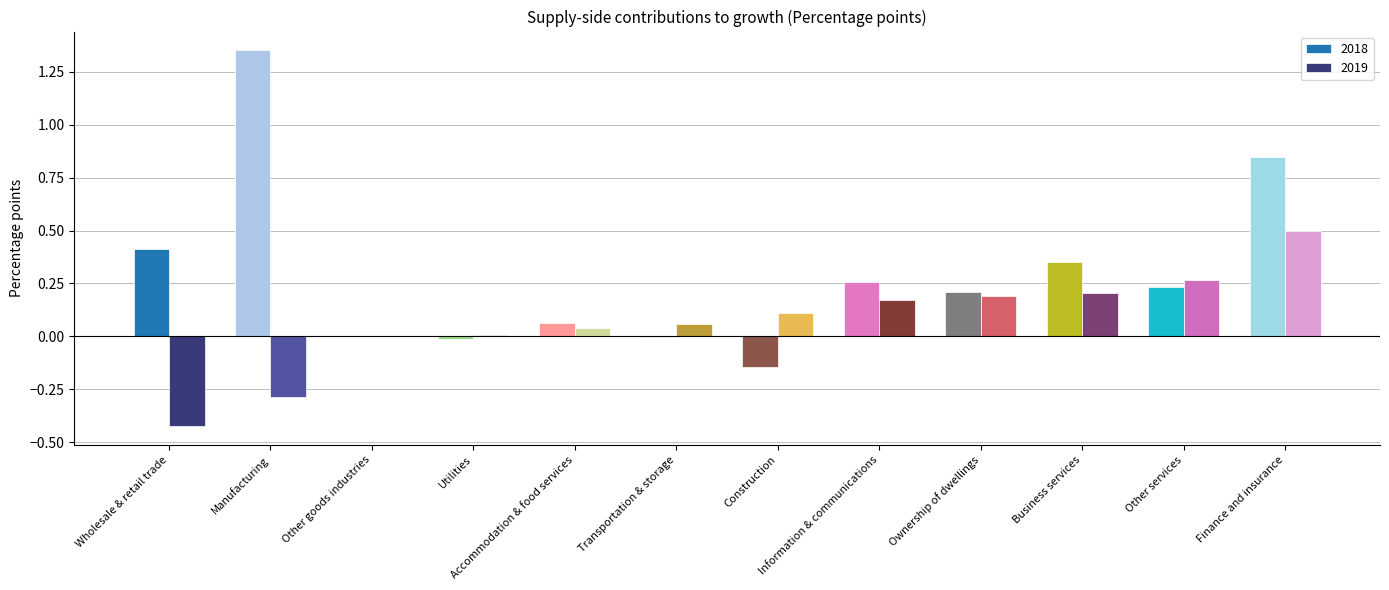

How many data points does each series have?

12